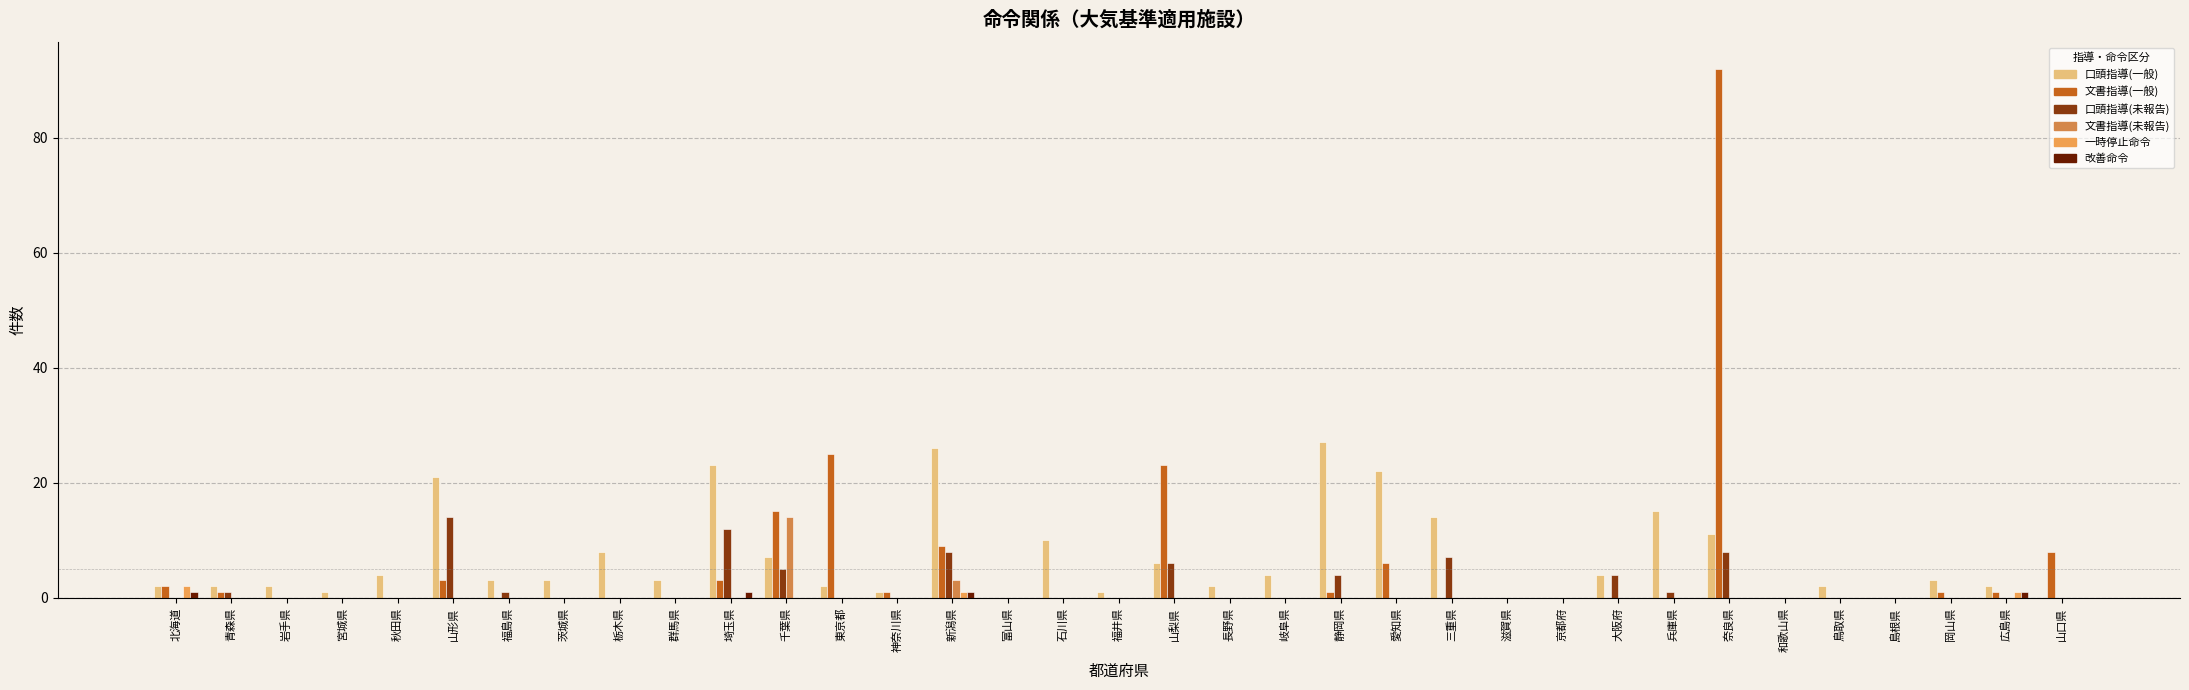

How many groups of bars are there?

35